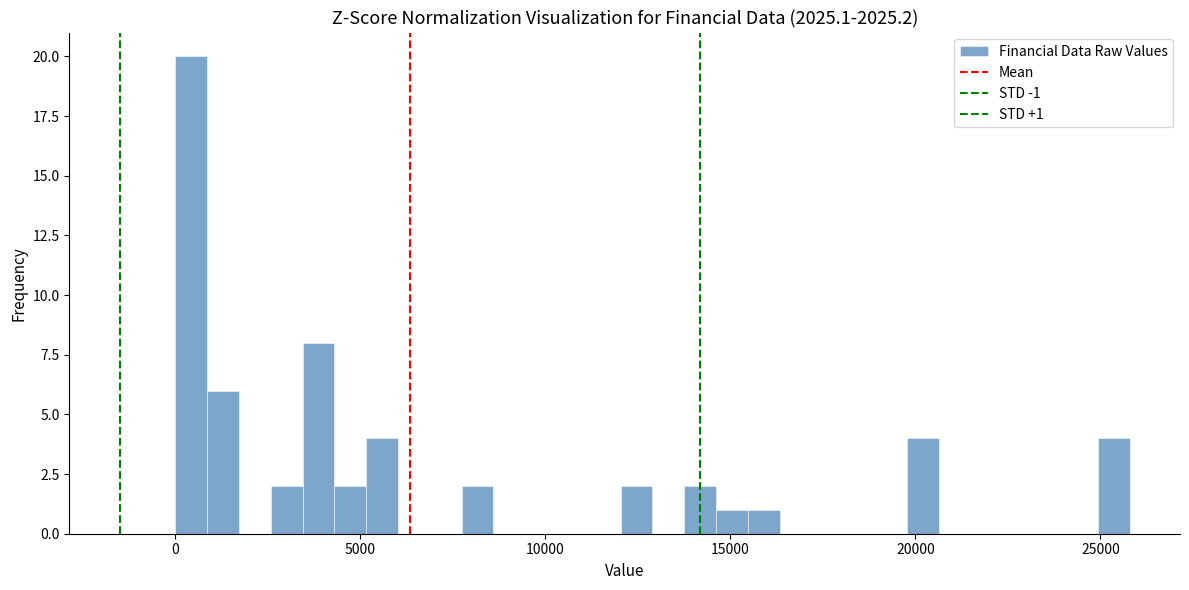

Read against the x-axis, roughly where is the centre of the tallest bar?

500